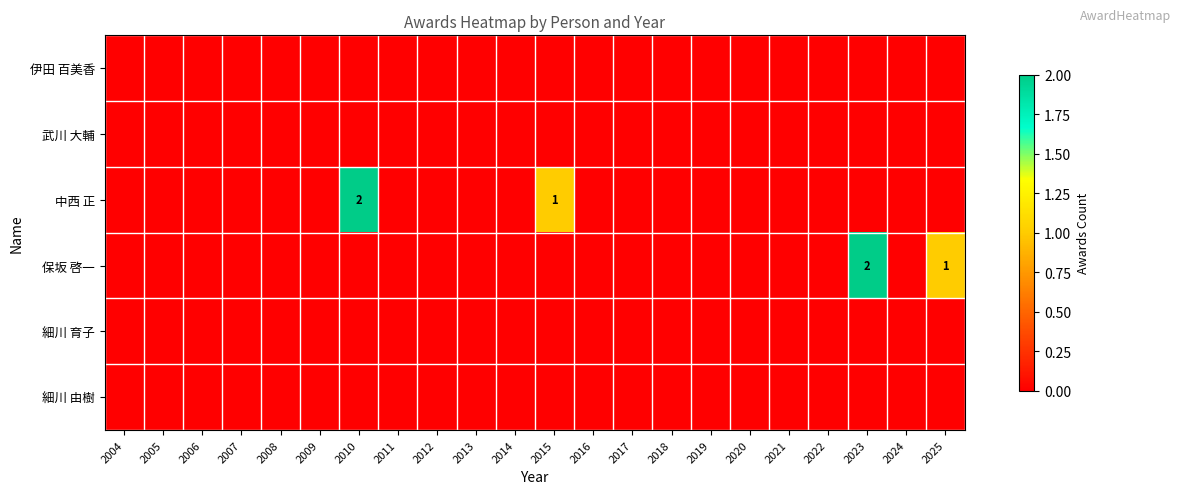

Count the 保坂 啓一 values in the range 0 to 1.

21